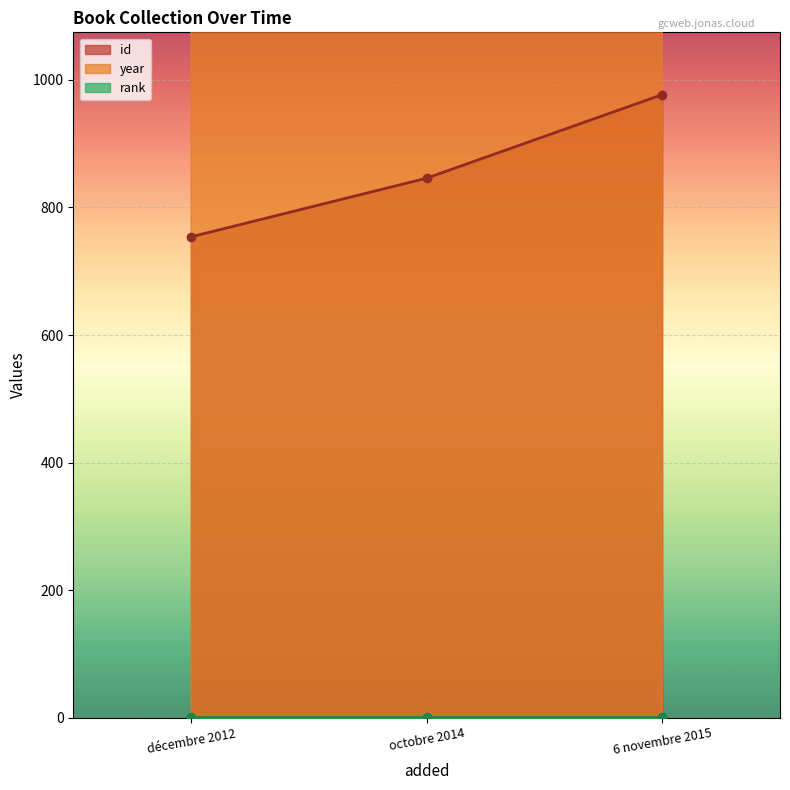

Where is id nearest to the value 865?

octobre 2014